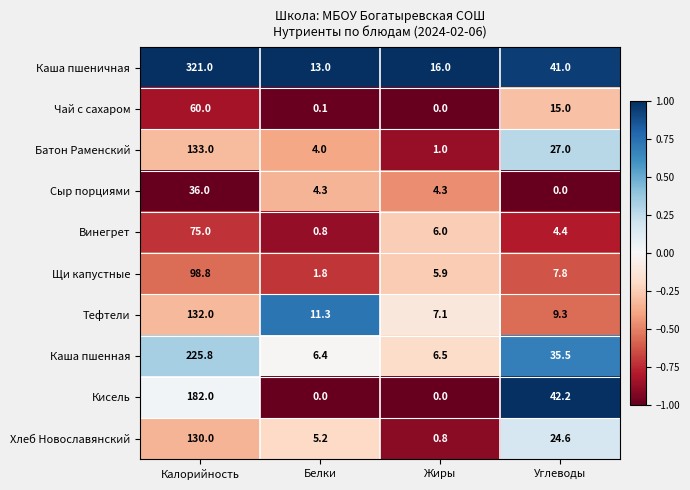

True or false: Чай с сахаром has a value of 60.0 at Калорийность.

True